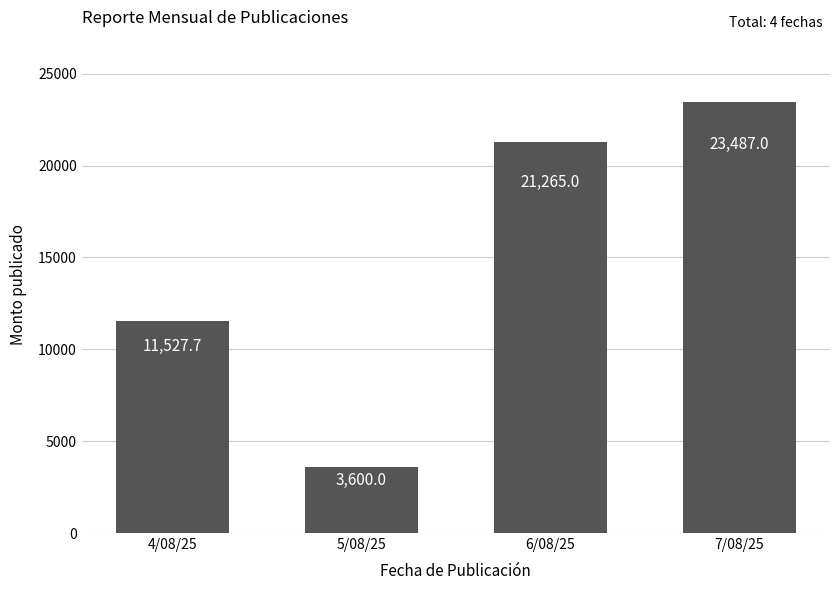

Does the chart contain stacked bars?

No